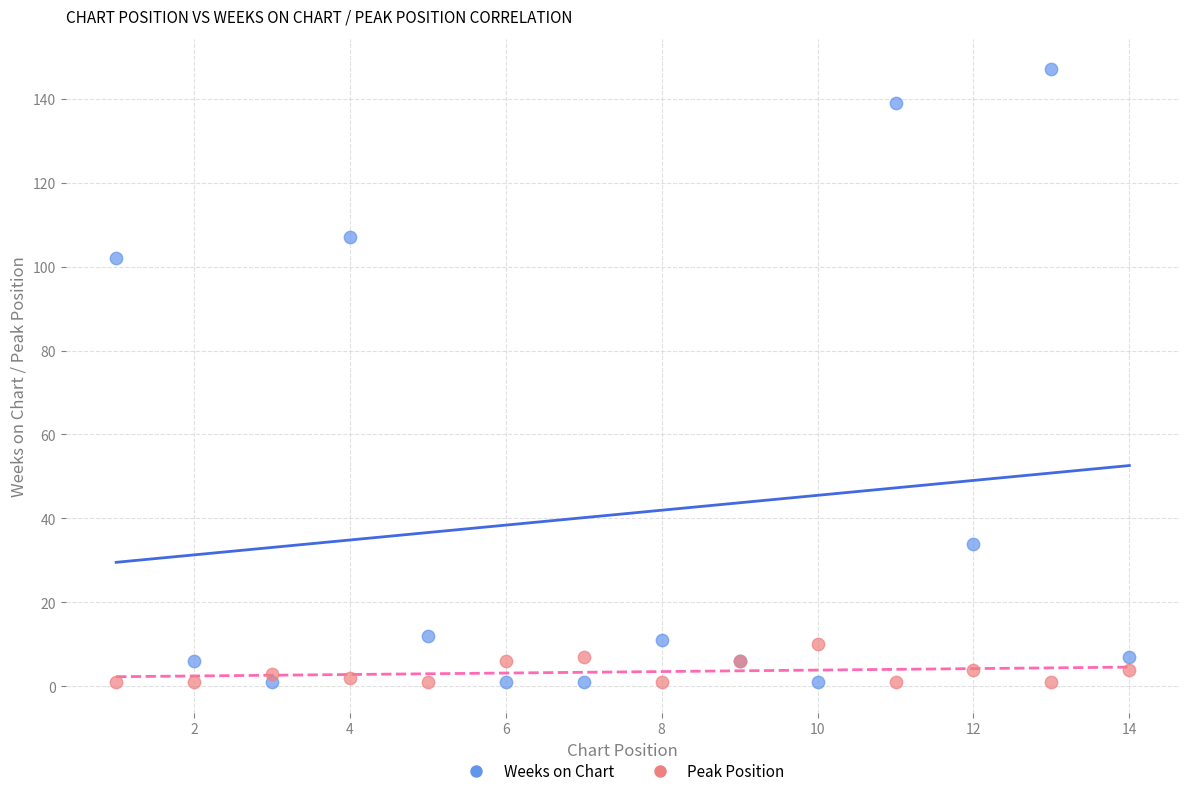

Which series has the widest spread of Y values?

Weeks on Chart